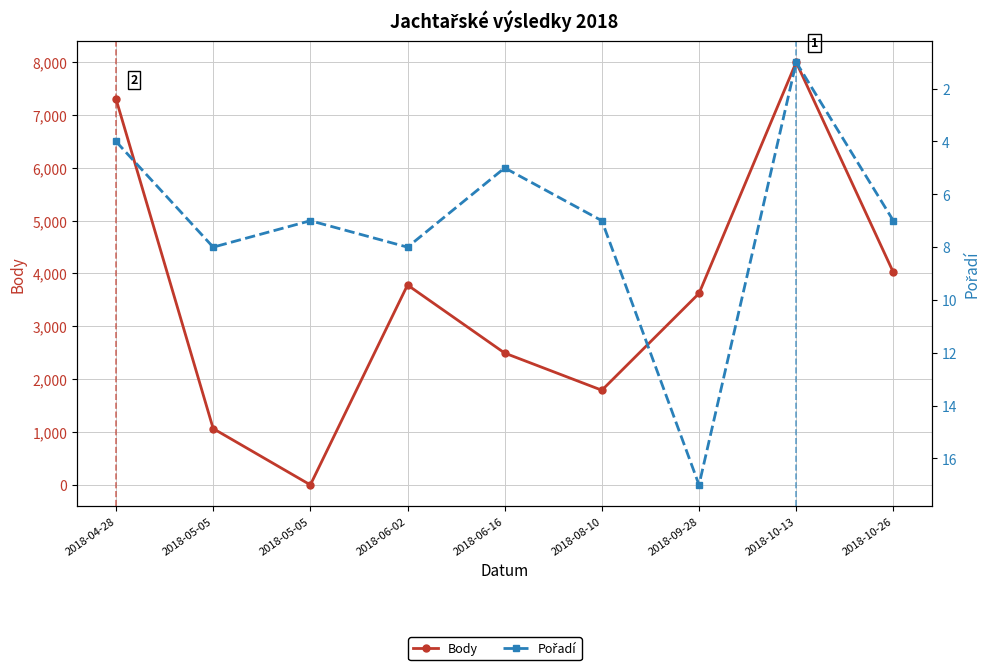

Does the chart have visible grid lines?

Yes